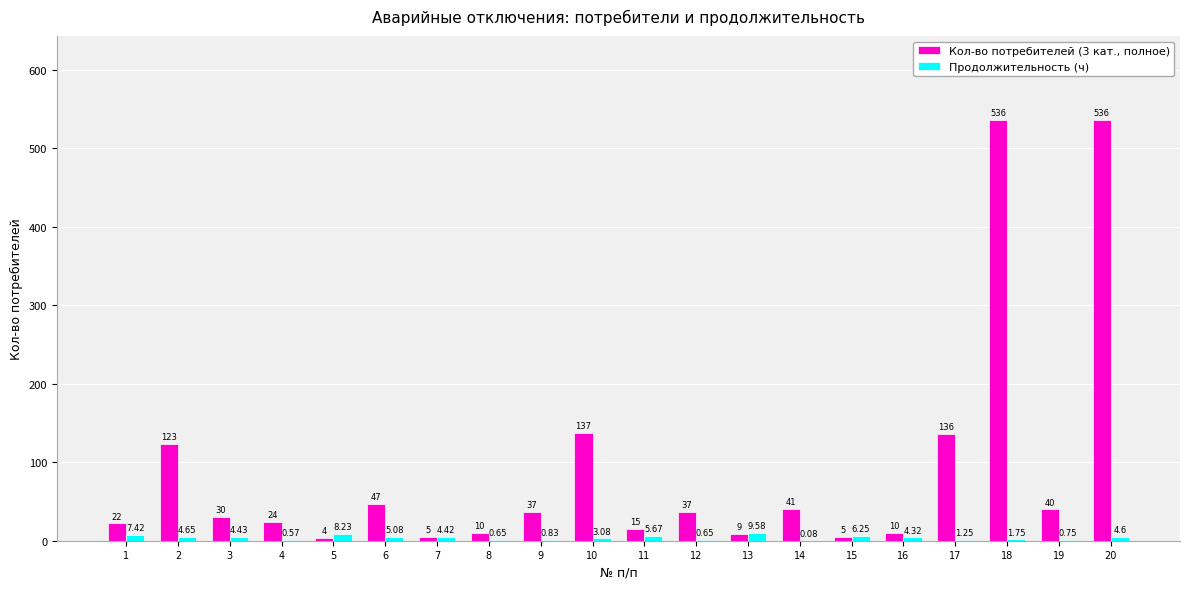

Is the value of Продолжительность (ч) at 2 greater than the value of Кол-во потребителей (3 кат., полное) at 10?

No